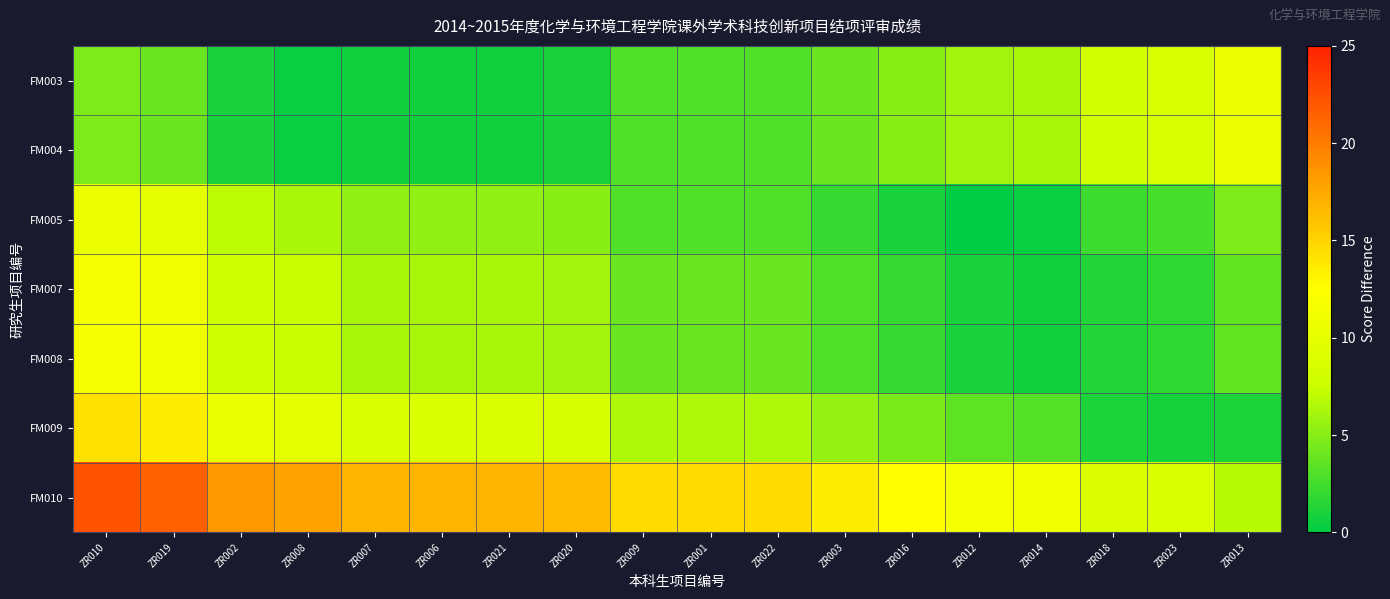

Which series has the widest spread of values?

FM010